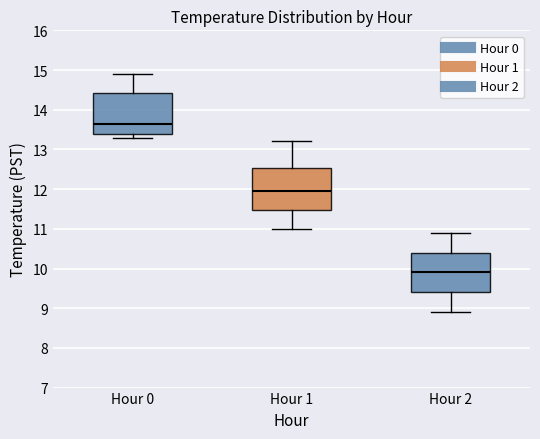

Which box's median line is the lowest?

Hour 2